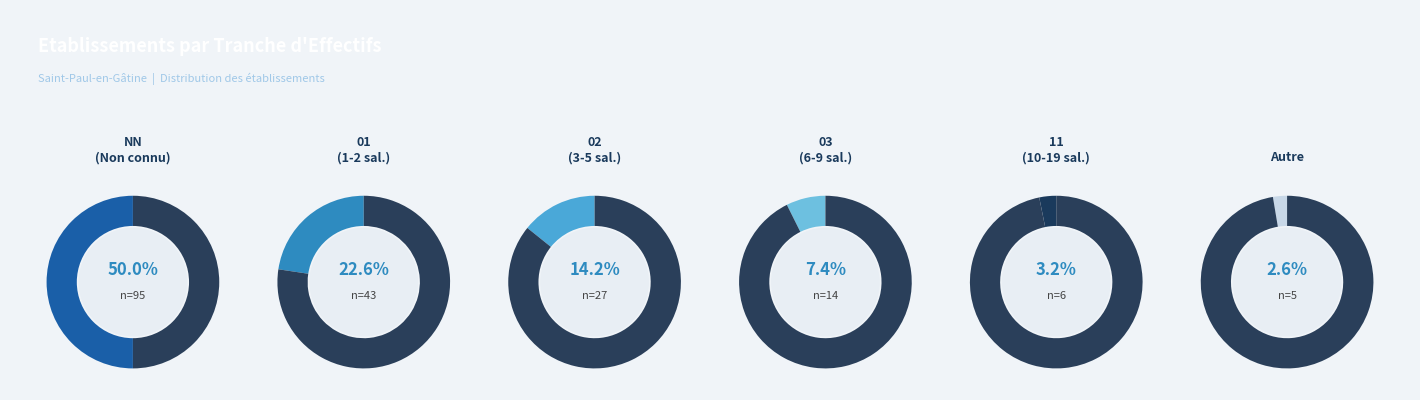

Do Other and 01 together represent more than half of the pie?

No